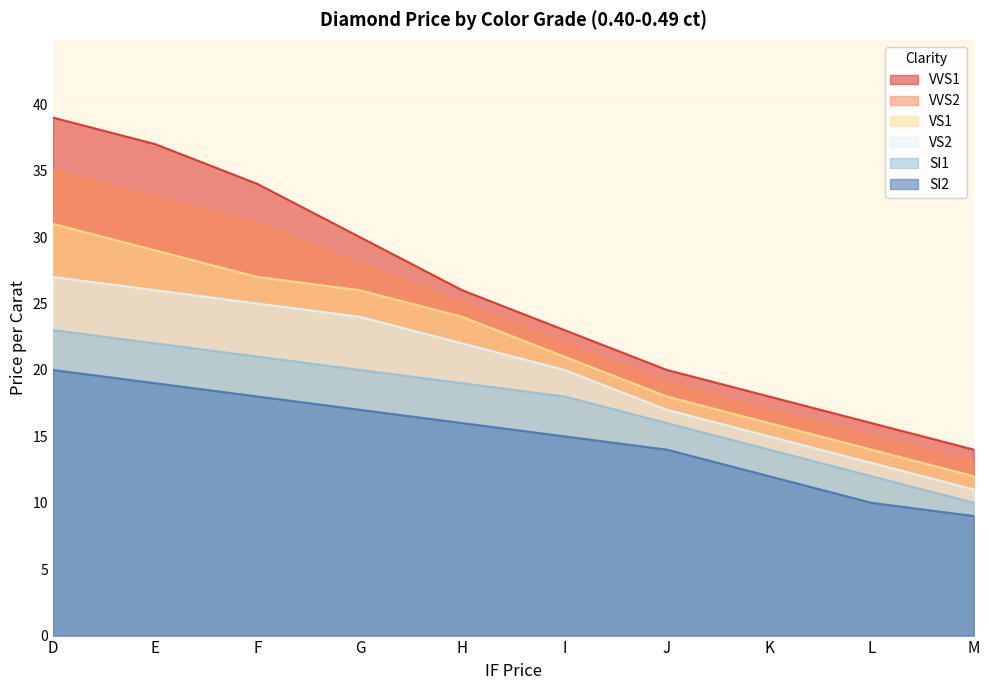

True or false: VVS1 has a value of 9 at K.

False